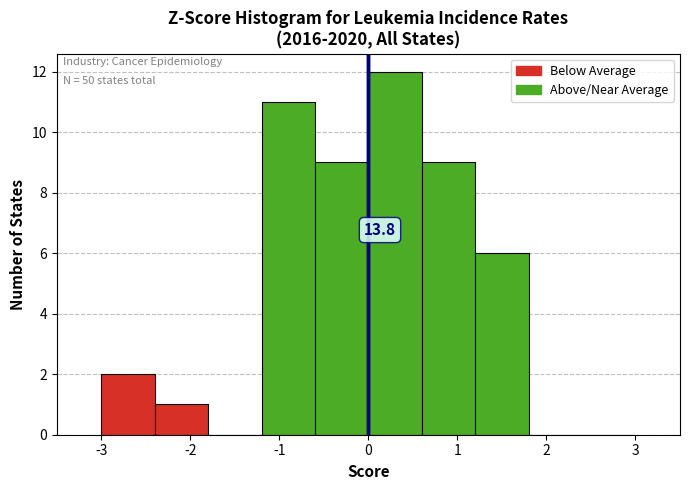

Over which range of the x-axis is the bar tallest?

0.0 to 0.6